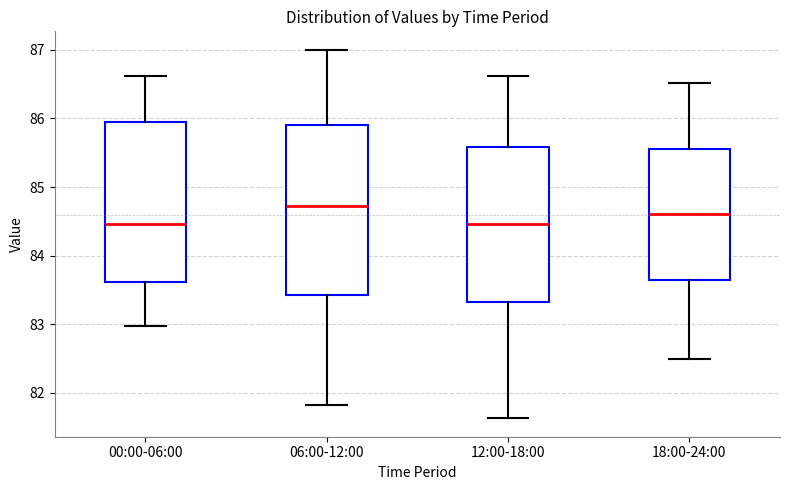

Where is the lower edge of the box for 06:00-12:00 on the y-axis? The values are not printed on the chart, so give them approximately, as read against the axis.

83.4